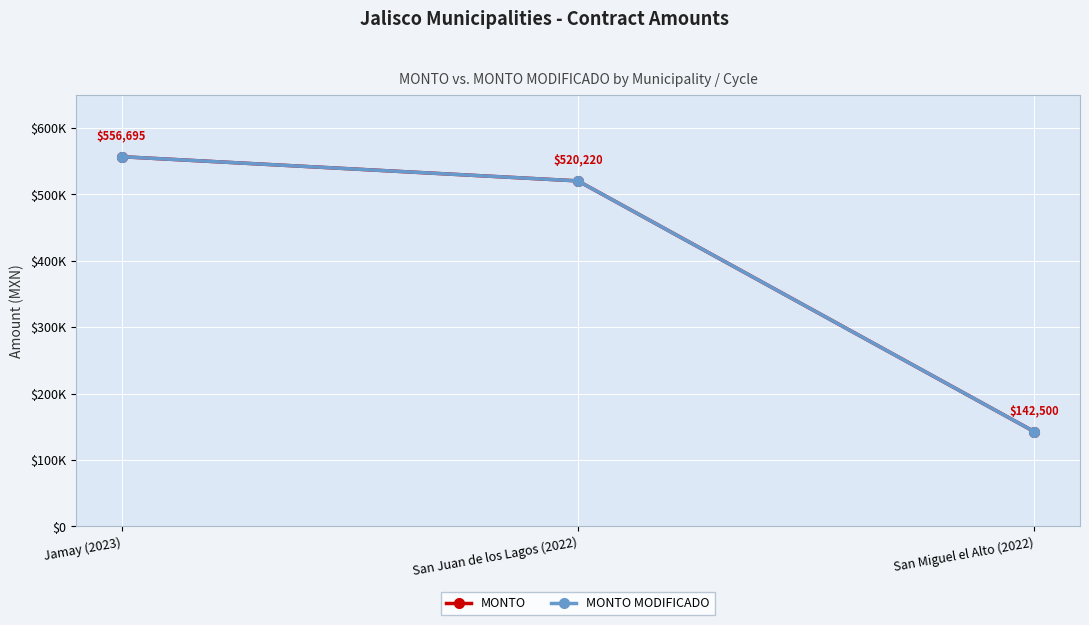

Is this an area chart (filled region under the line)?

No